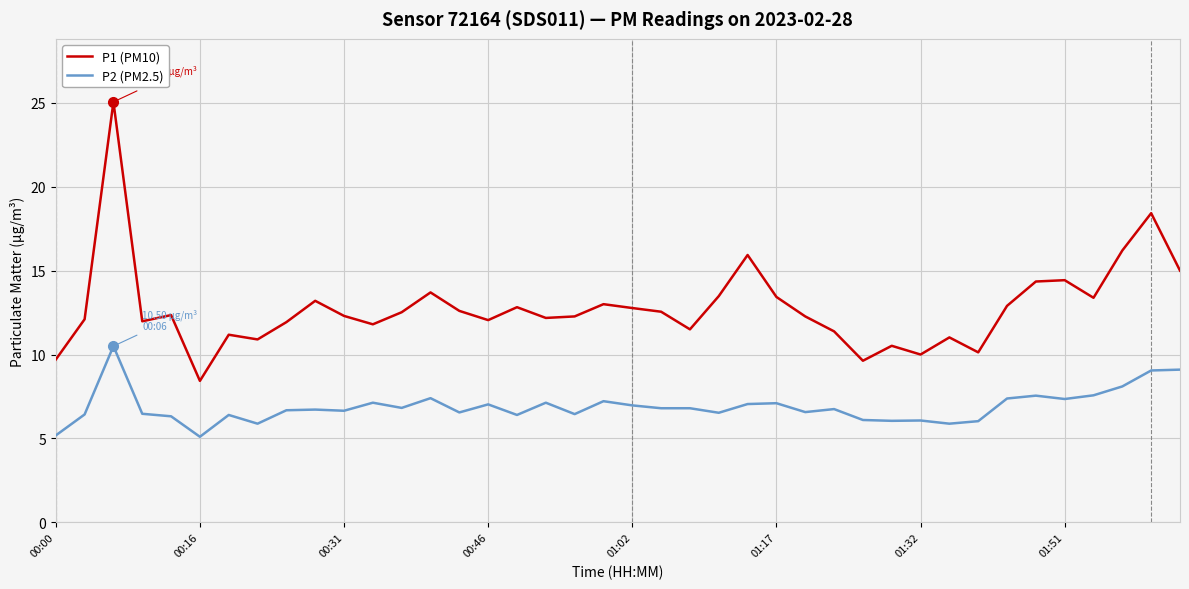

Which series has the widest spread of values?

P1 (PM10)